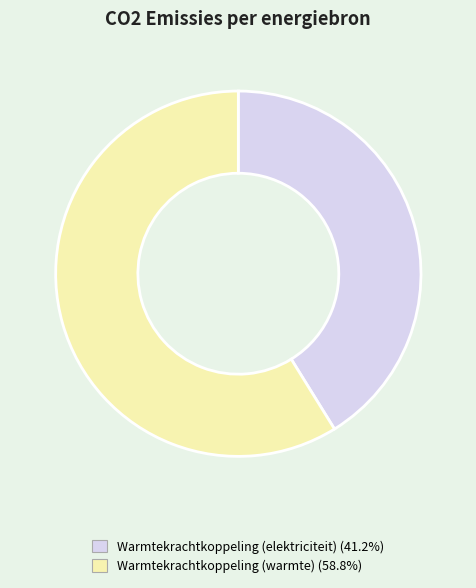

Is there any slice that represents more than half of the pie?

Yes